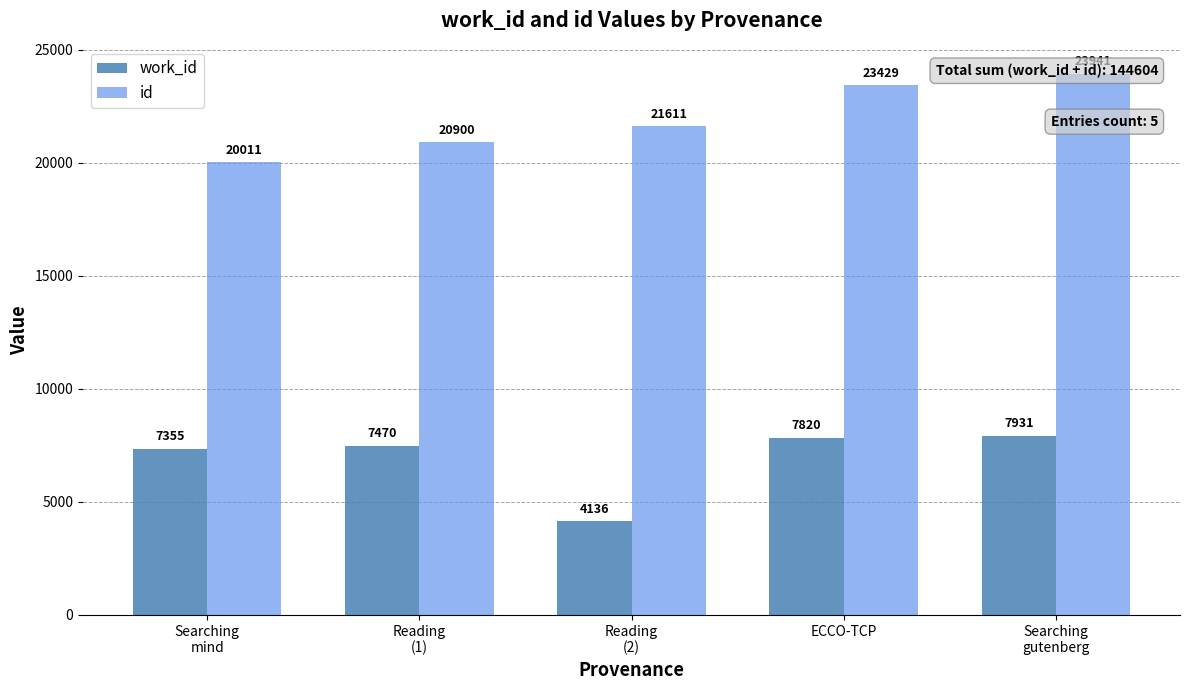

Which series has the largest range (max minus min)?

id